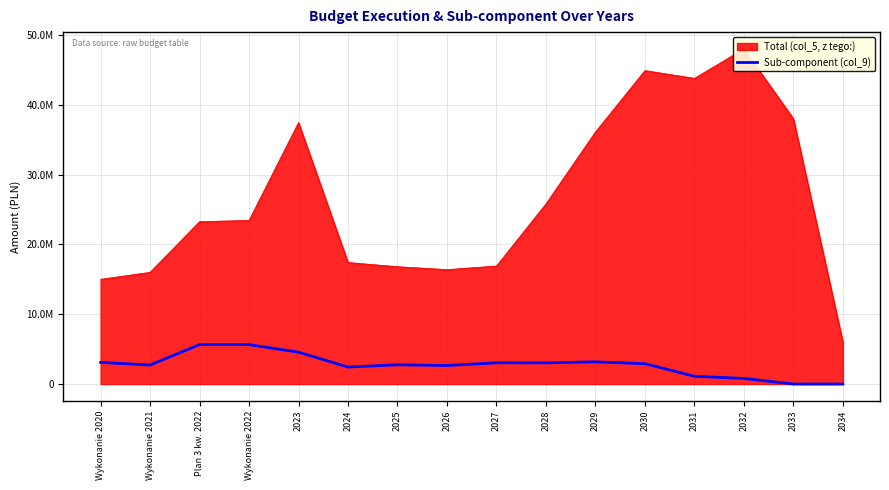

Which has a higher value, 2029 or 2030?

2029